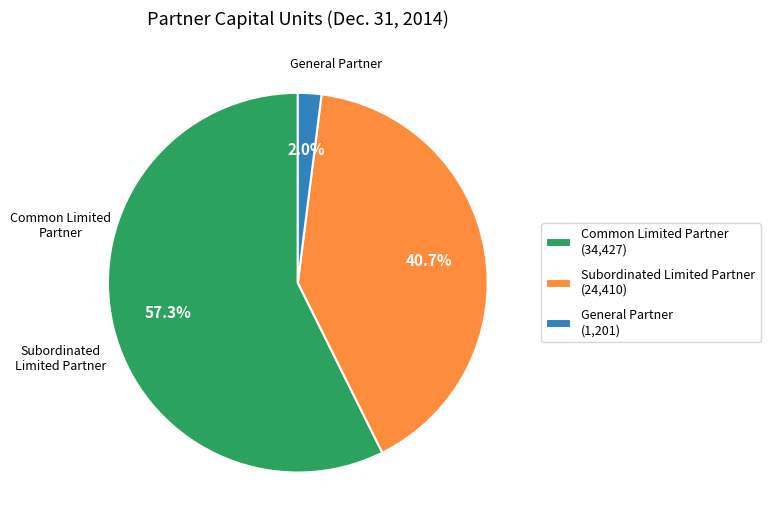

How many segments does this pie chart have?

3